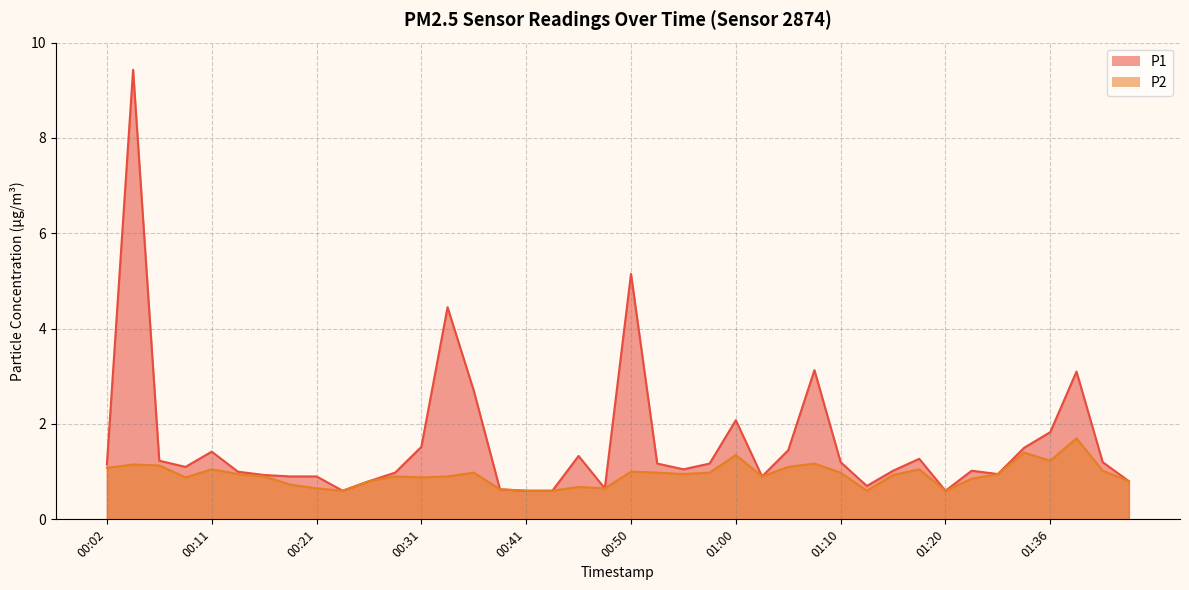

How many lines are shown in the chart?

2